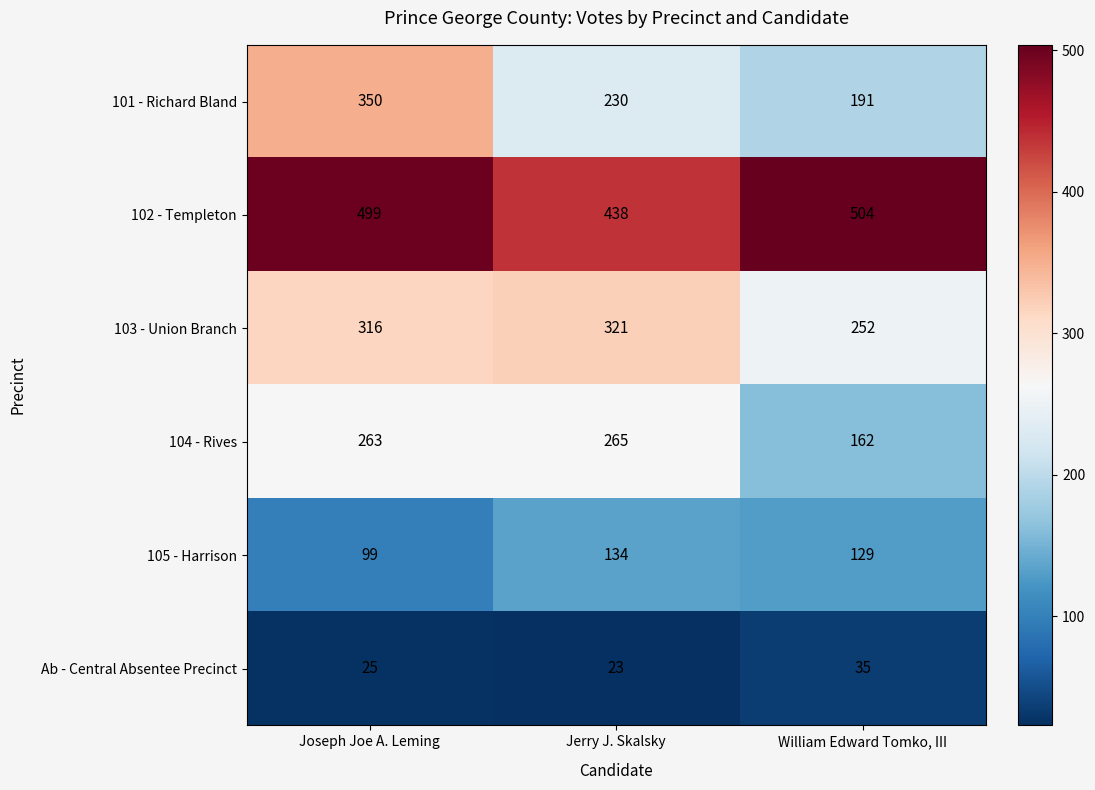

Which series has the largest range (max minus min)?

101 - Richard Bland